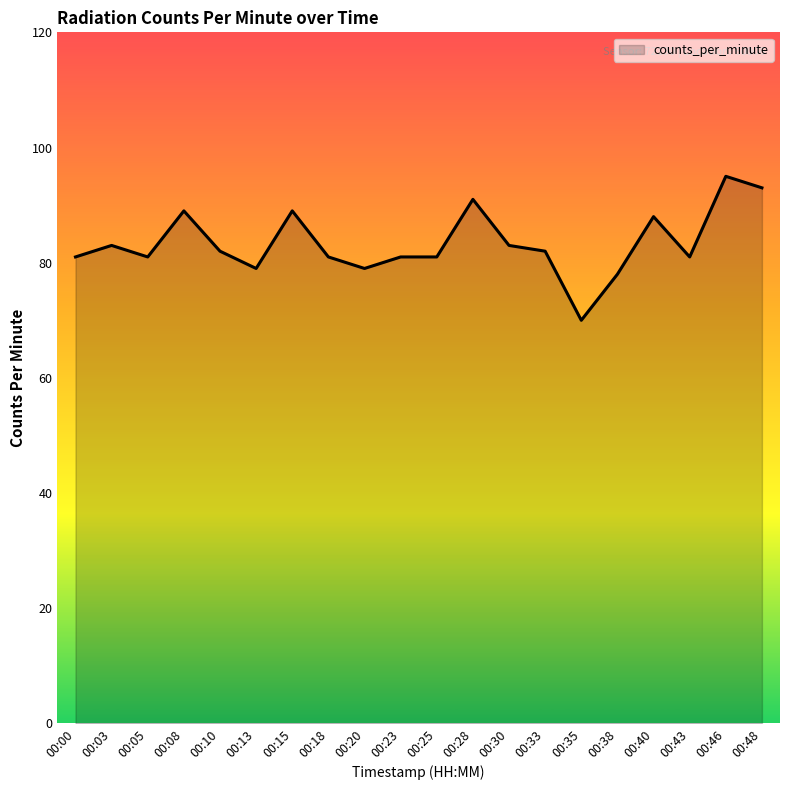

What is the difference between the second highest and second lowest values?

15